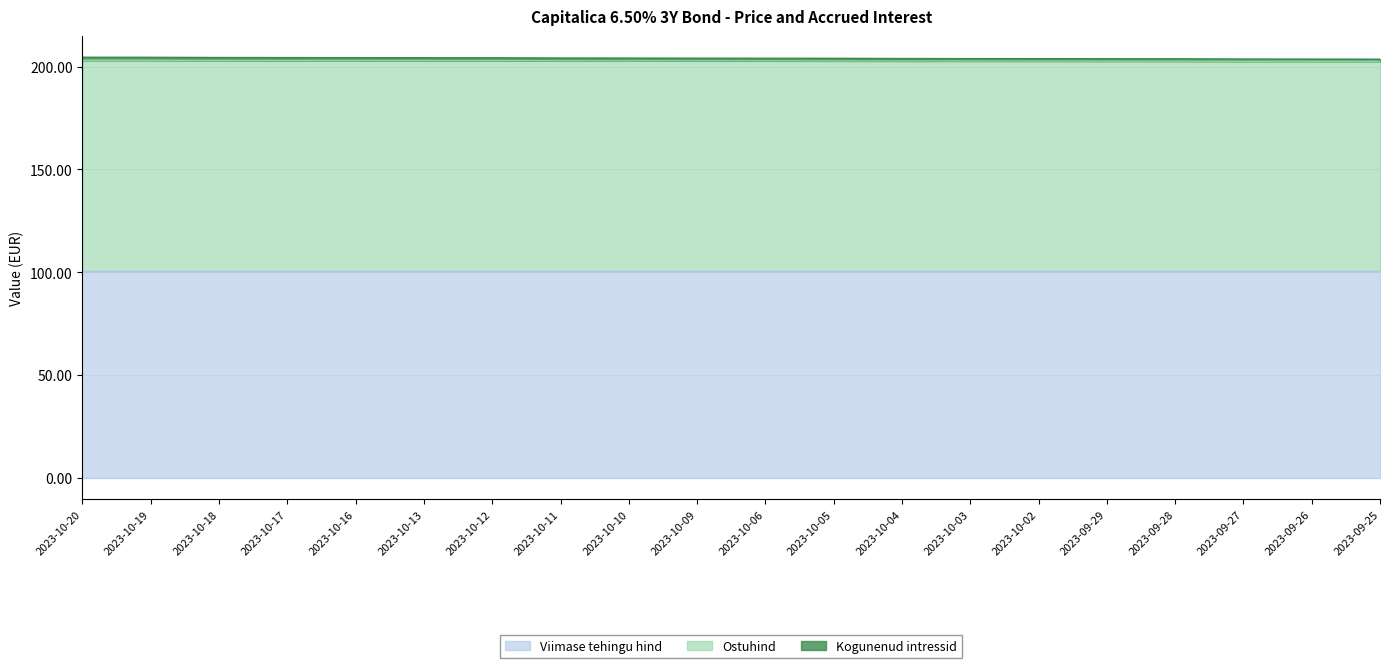

True or false: Ostuhind has a value of 202.7 at 2023-10-03.

True